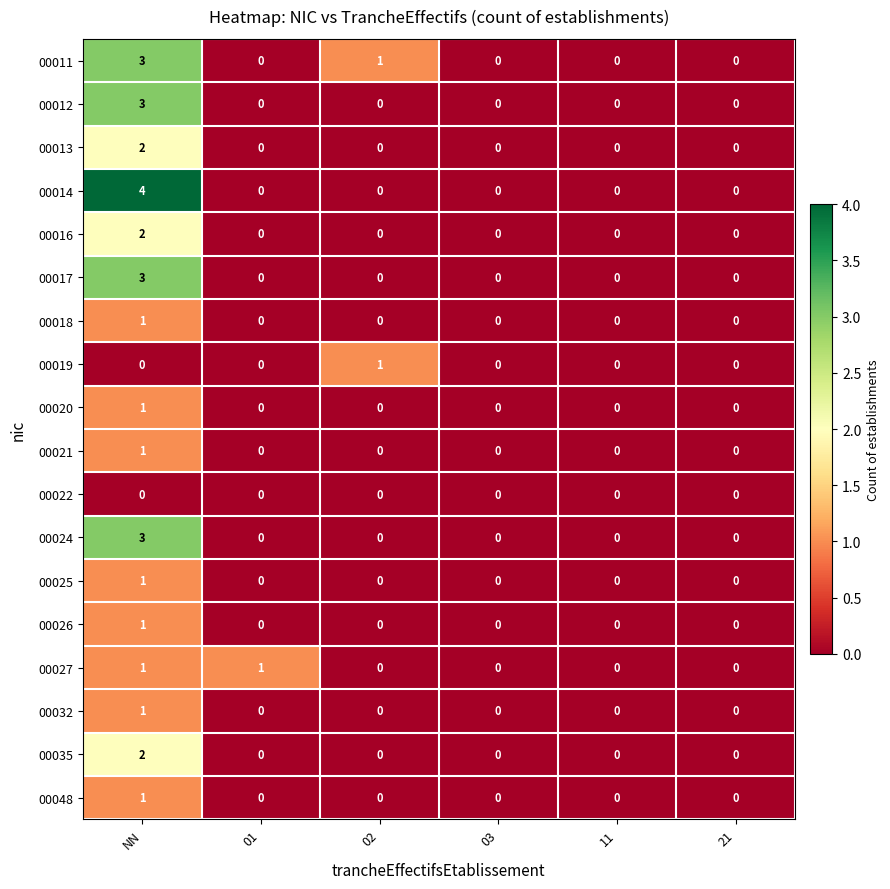

Which label corresponds to the largest value in the chart?

NN